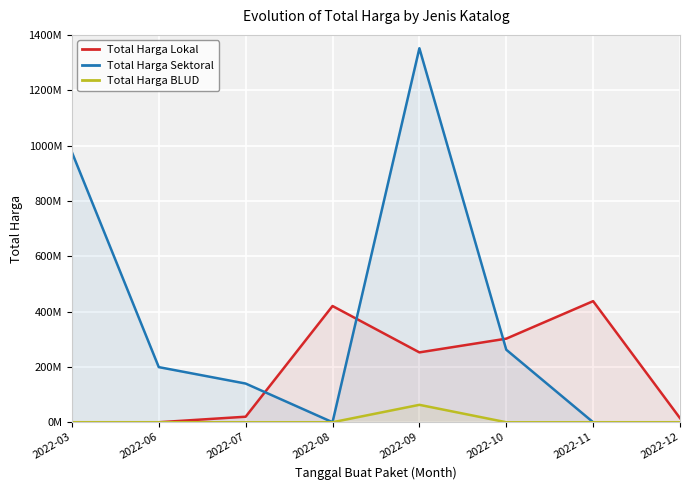

The Total Harga BLUD series shows 0 at 2022-06. True or false?

True